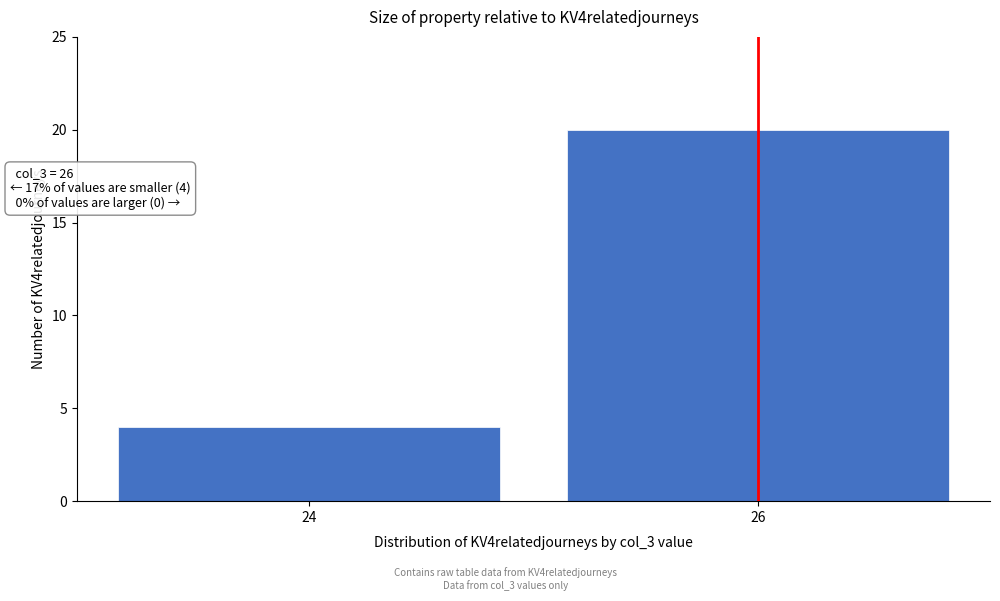

Reading left to right, transcribe all the data shown in this chart.

24=4	26=20